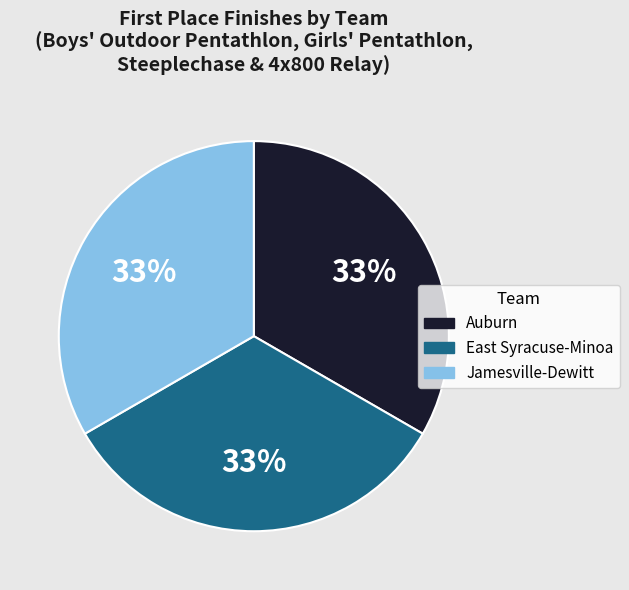

Does any single category account for the majority?

No